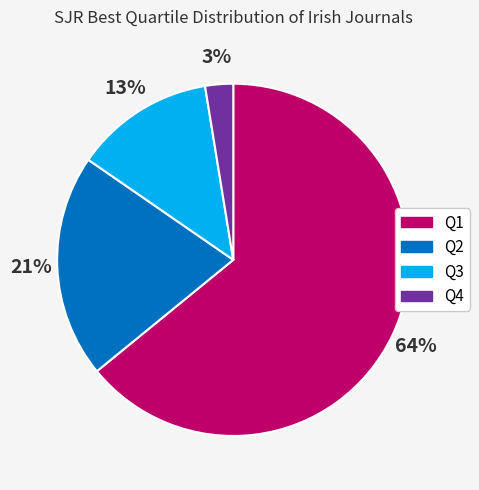

Is there any slice that represents more than half of the pie?

Yes